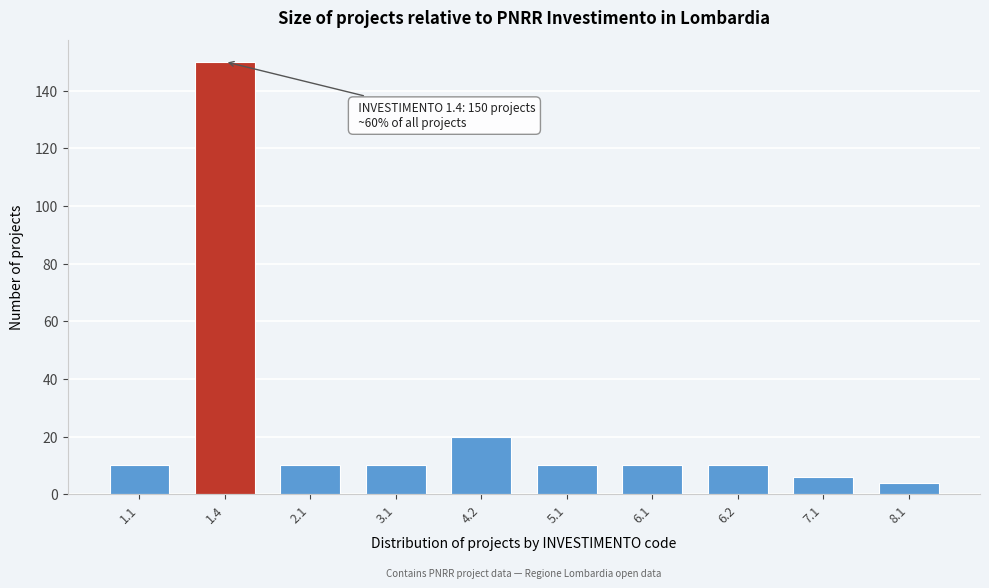

Reading left to right, what are all the values shown in this chart?

1.1=10	1.4=150	2.1=10	3.1=10	4.2=20	5.1=10	6.1=10	6.2=10	7.1=6	8.1=4